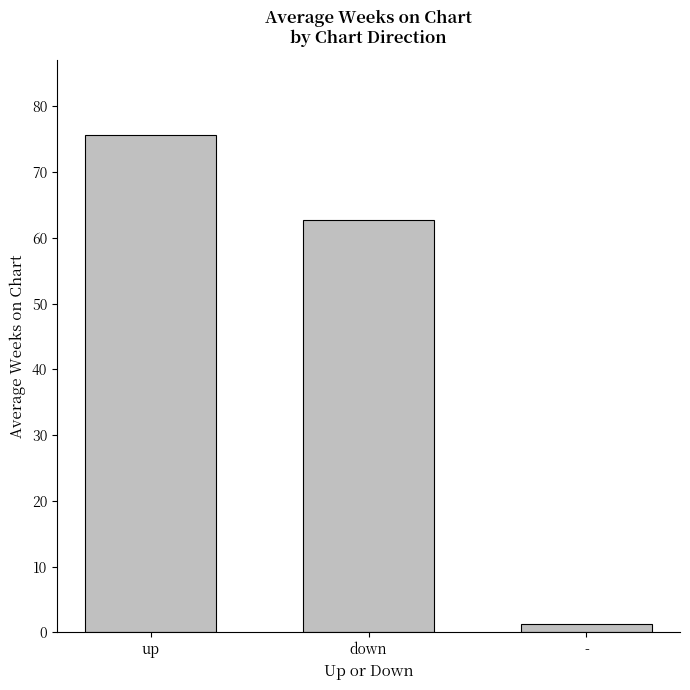

Reading left to right, what are all the values shown in this chart?

75.7	62.7	1.3